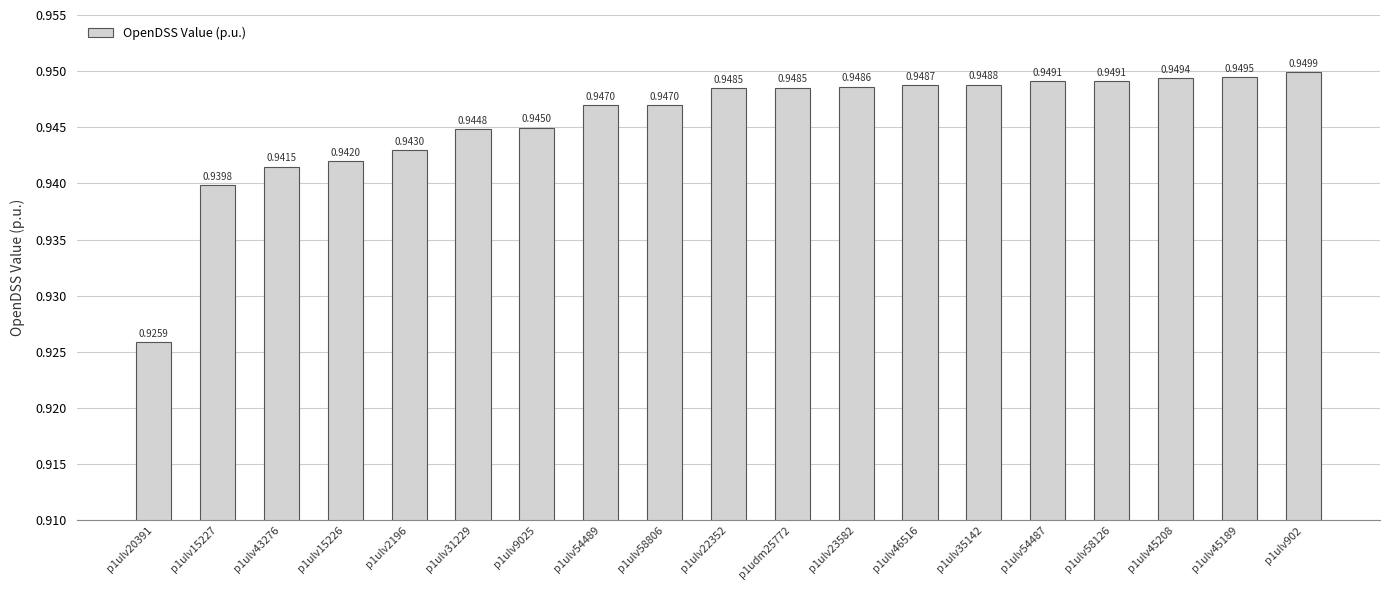

What is the sum of the values at p1ulv58806 and p1udm25772?

1.9